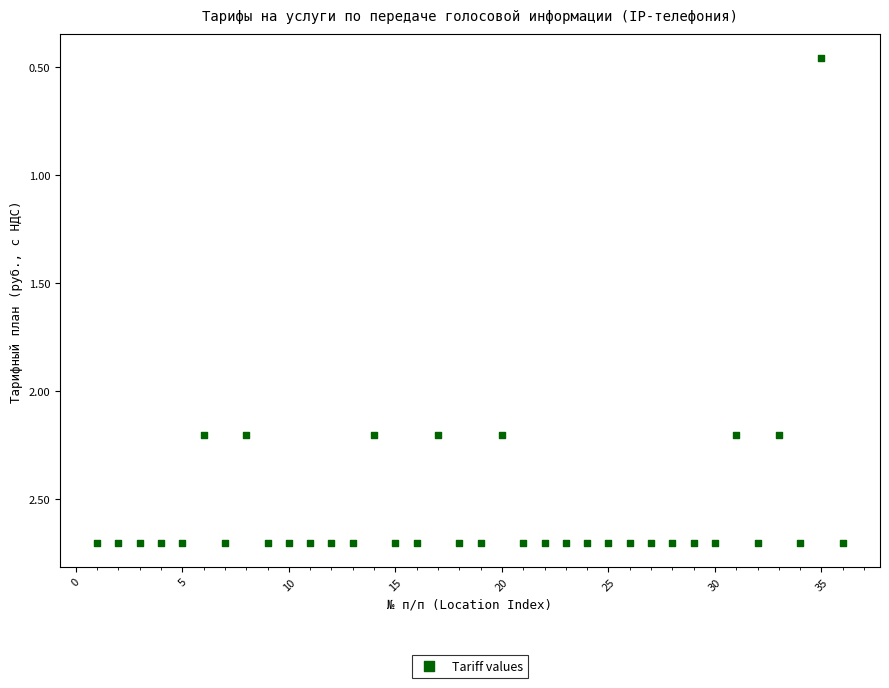

What is the range of X values (max minus min)?

35.0